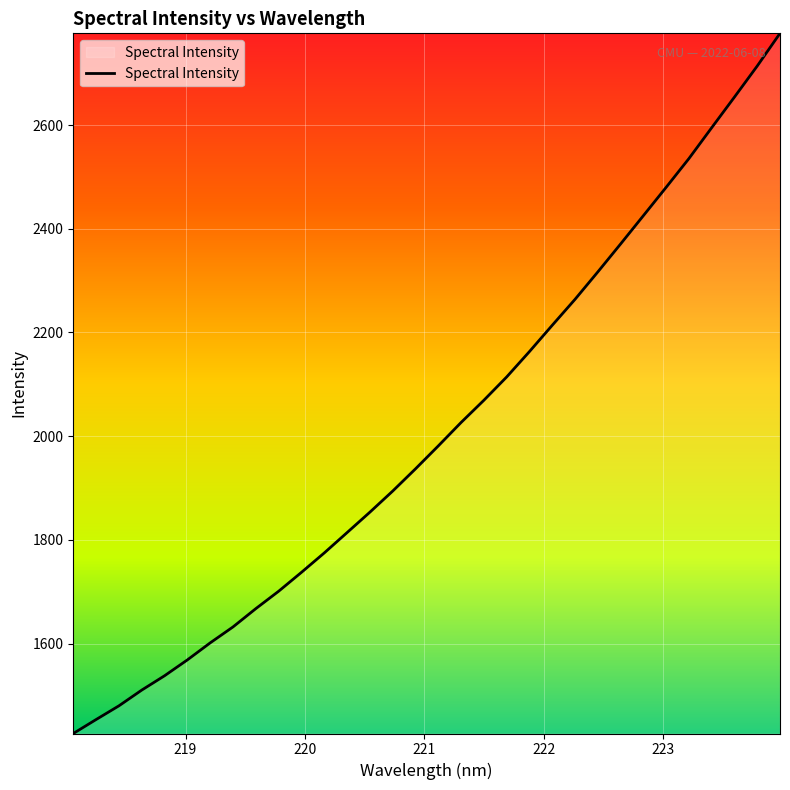

What is the difference between the maximum and minimum values?

1350.6